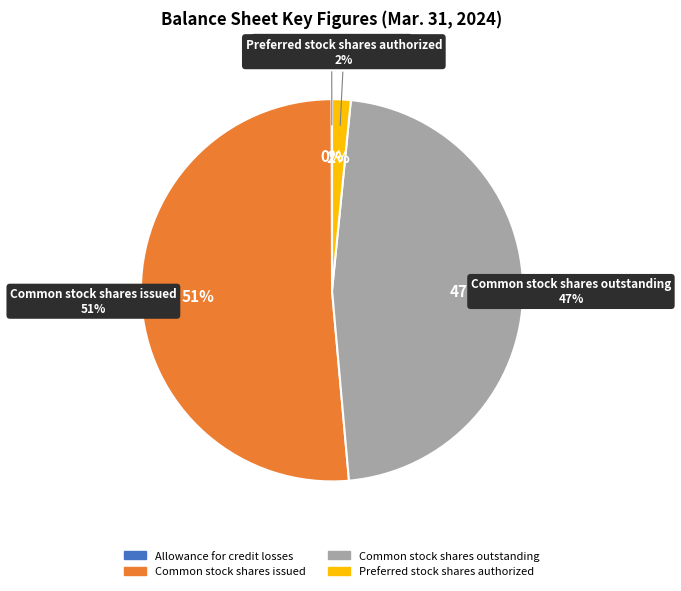

True or false: Common stock shares outstanding accounts for 47% of the total.

True